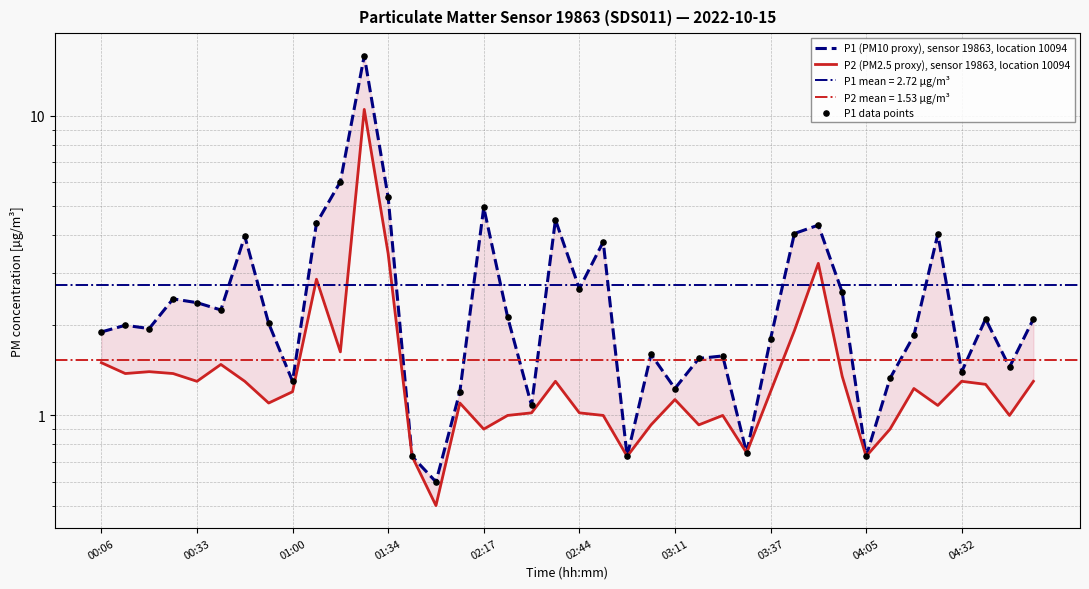

Is the value of P1 (PM10 proxy), sensor 19863, location 10094 at 22 greater than the value of P1 data points at 30?

No